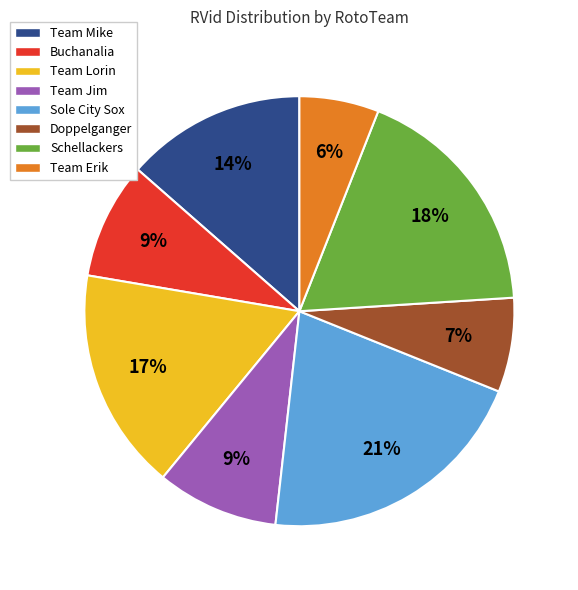

To the nearest percent, what is the difference between the largest and smallest slice percentages?

15%